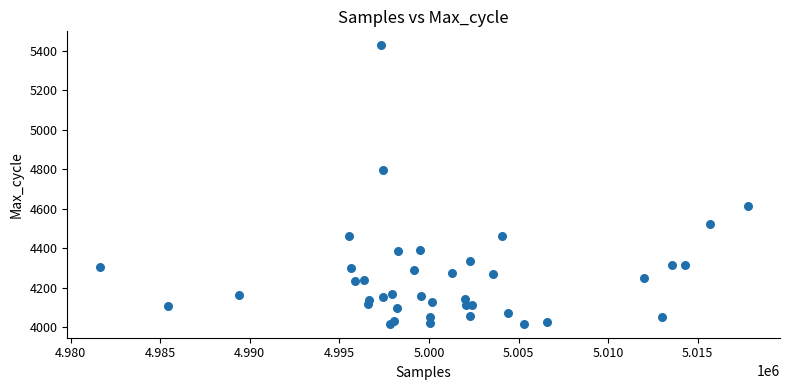

What Y value in the scatter plot is closest to 4722?

4797